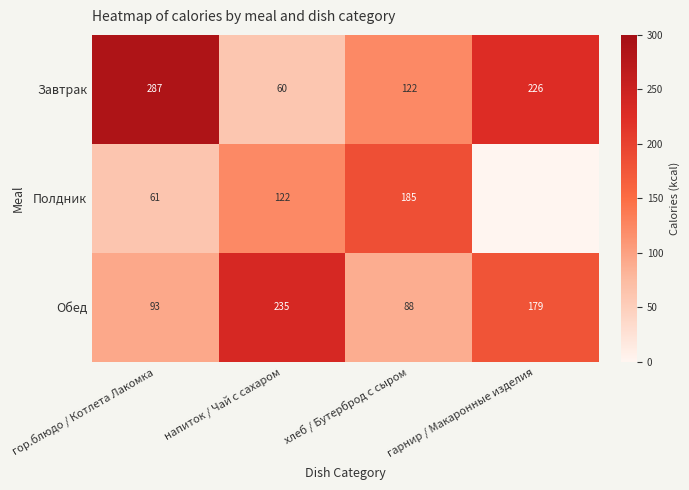

Between гор.блюдо / Котлета Лакомка and хлеб / Бутерброд с сыром, which series saw the biggest shift?

Завтрак